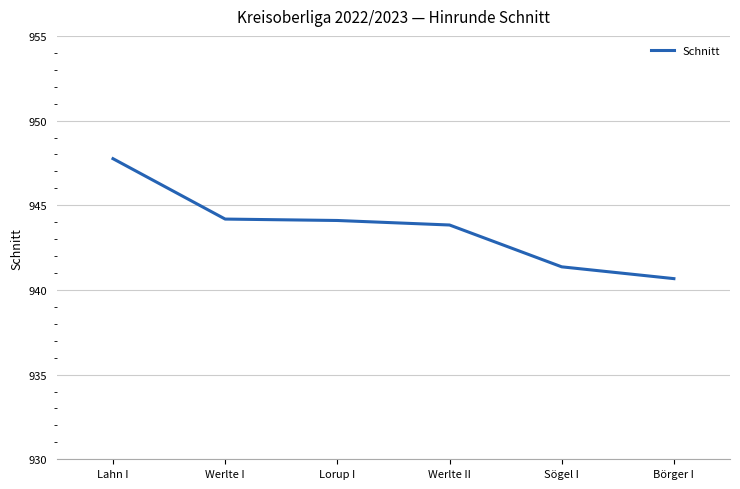

What position from the right is Sögel I?

2